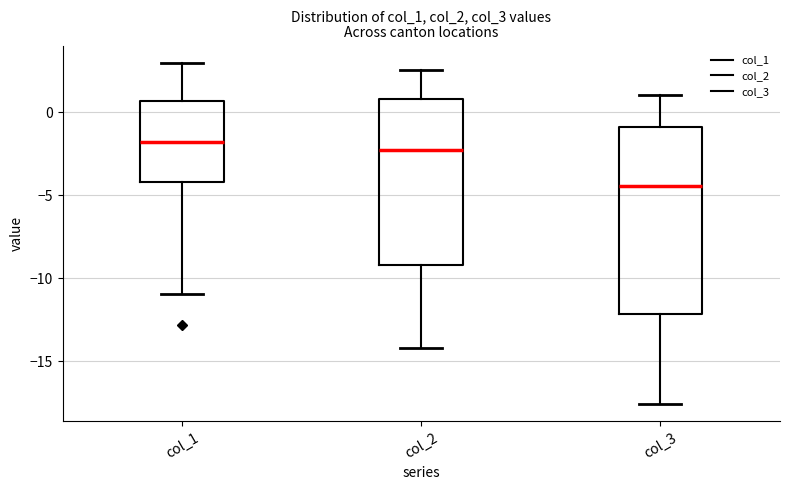

Reading left to right, transcribe this box plot: for each box, give where its median line is, the range the box spans, and where its two whiskers end, as read against the y-axis. The values are not printed on the chart, so give them approximately, as read against the axis.

col_1: median -2.0, box -4.0 to 0.5, whiskers -11.0 to 3.0
col_2: median -2.5, box -9.0 to 1.0, whiskers -14.0 to 2.5
col_3: median -4.5, box -12.0 to -1.0, whiskers -17.5 to 1.0